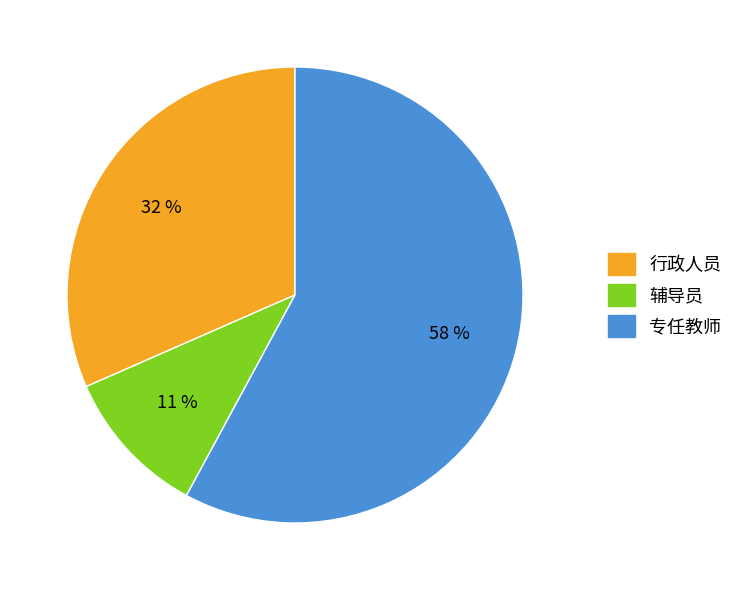

To the nearest percent, what is the difference between the largest and smallest slice percentages?

47%